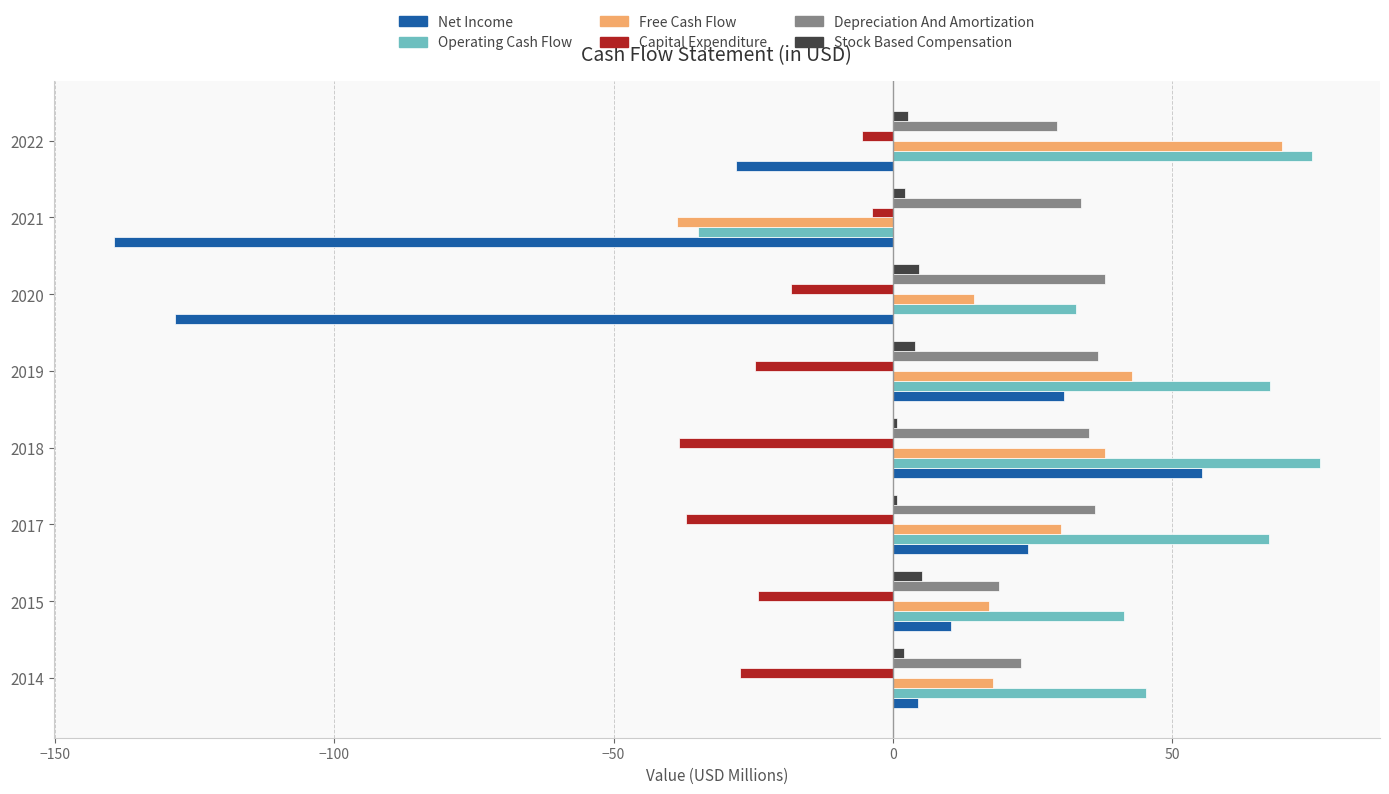

What is the maximum value for Operating Cash Flow?

76.4